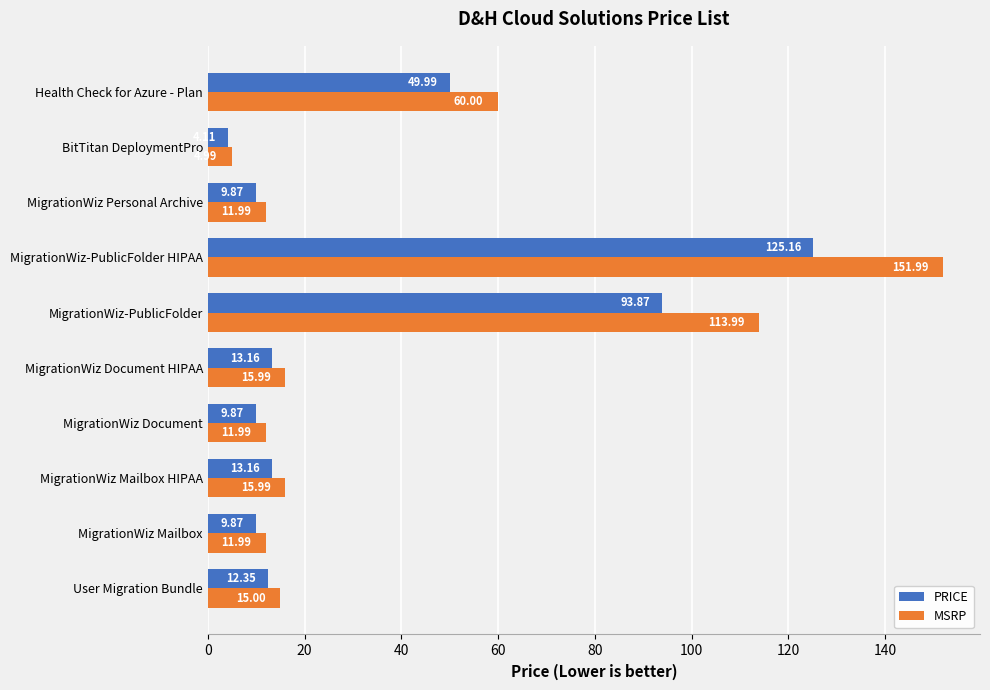

What is the difference between the highest and lowest values at MigrationWiz Document?

2.1